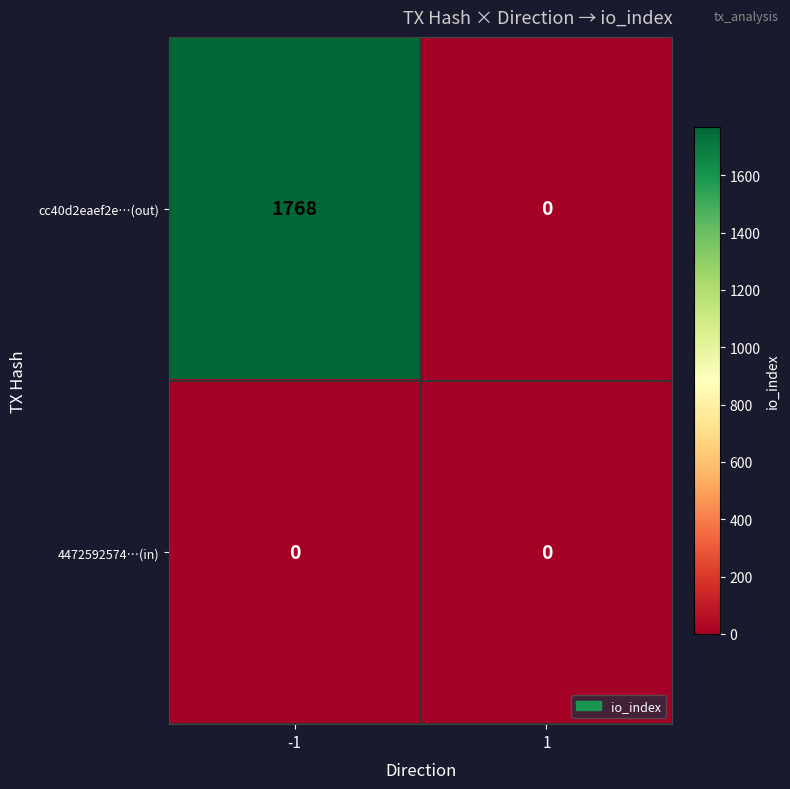

What is the spread (max minus min) of values at -1?

1768